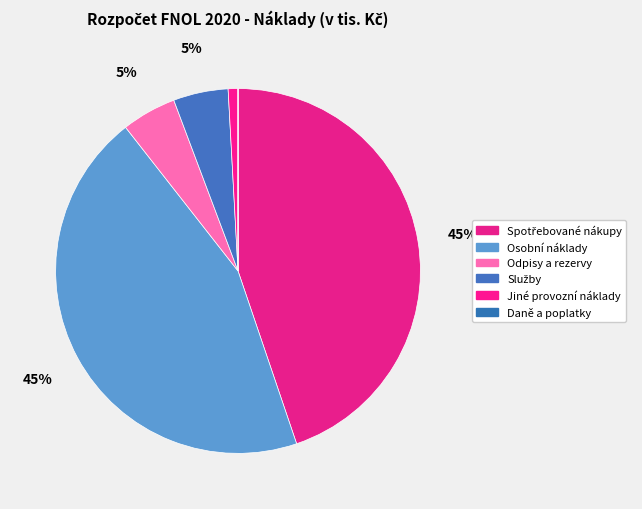

To the nearest percent, what portion does Osobní náklady represent?

45%